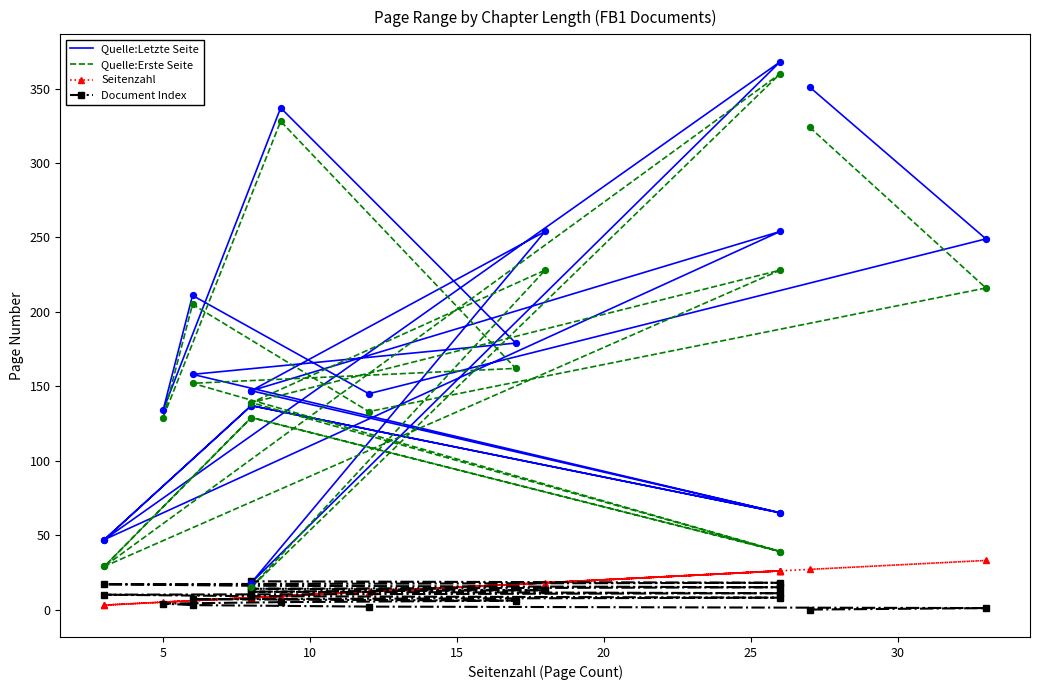

Is the value of Quelle:Erste Seite at 10 greater than the value of Seitenzahl at 15?

Yes